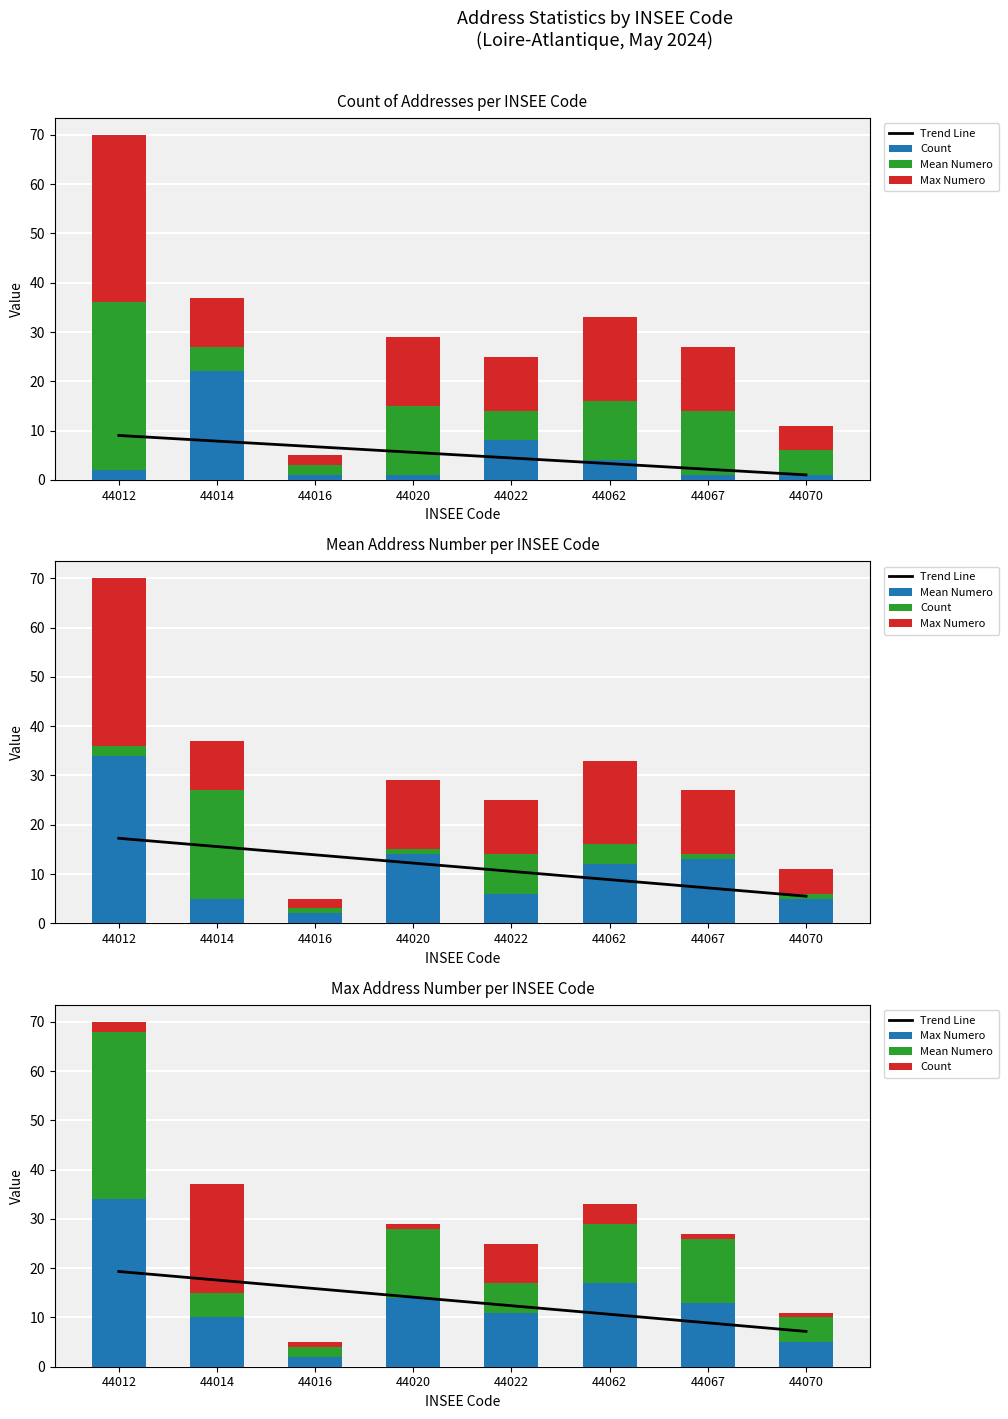

The value of Max Numero at 44012 is 34.0. True or false?

True